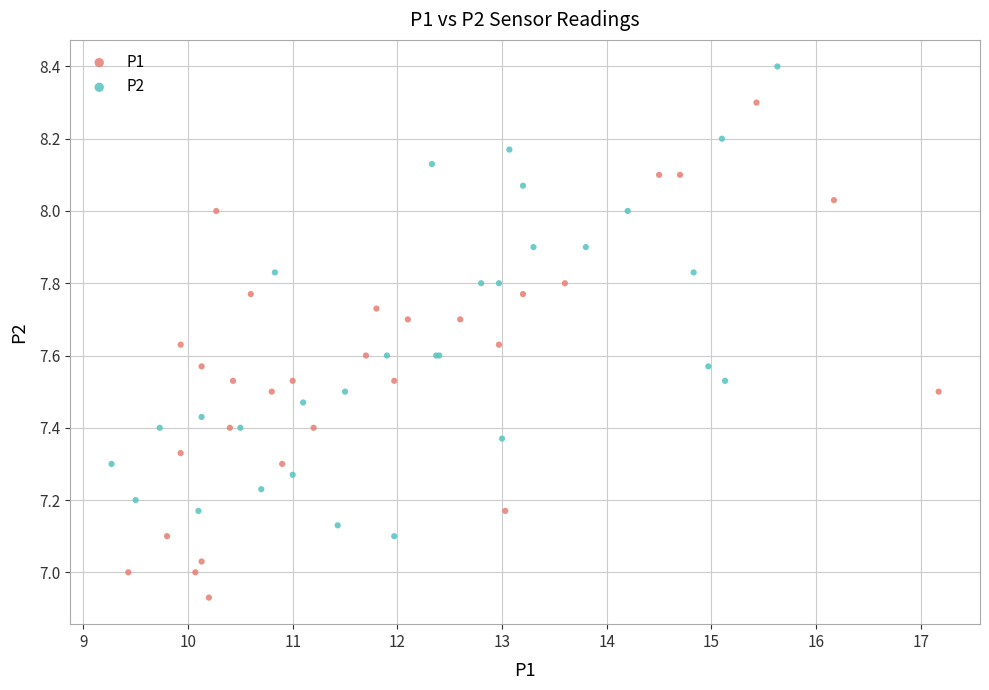

What are all the series names shown in the legend?

P1, P2